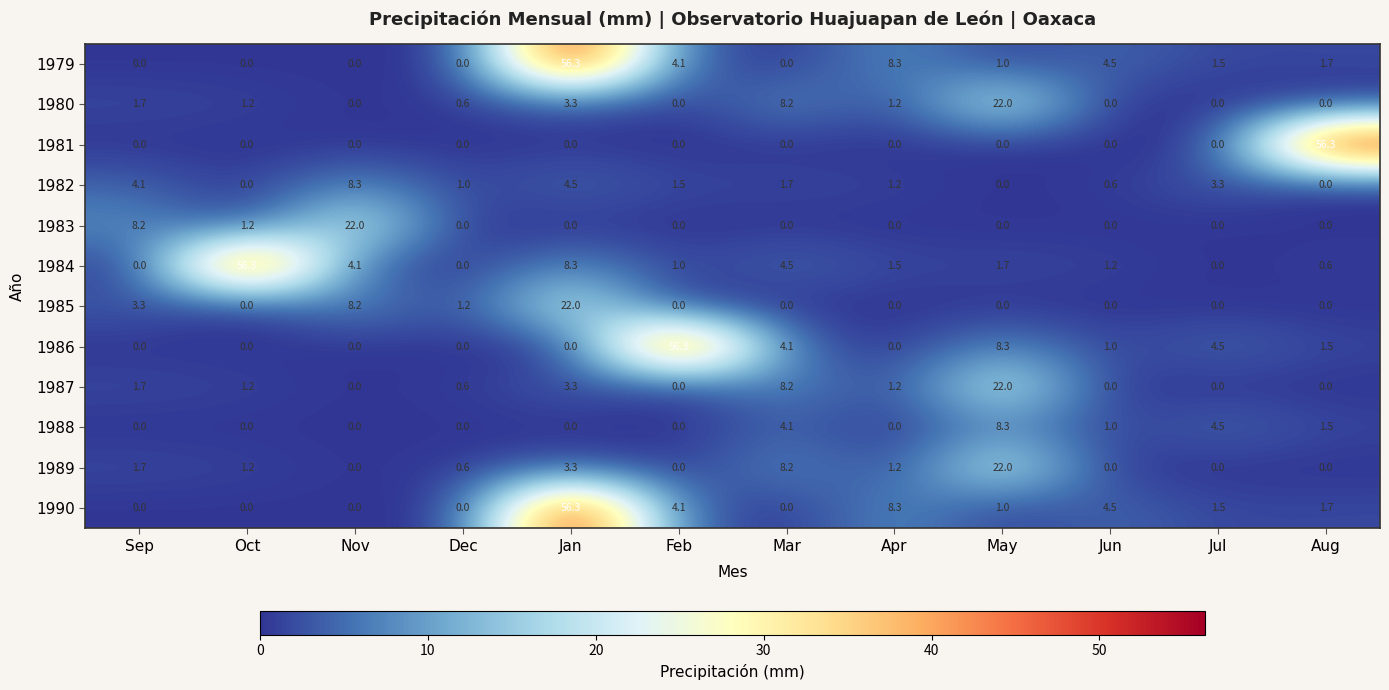

What is the spread (max minus min) of values at Jun?

4.5